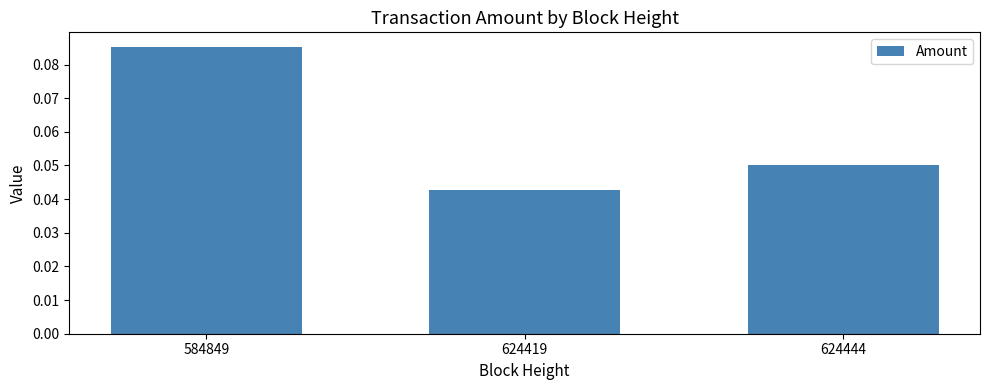

Rank the categories by value from highest to lowest.

584849, 624444, 624419